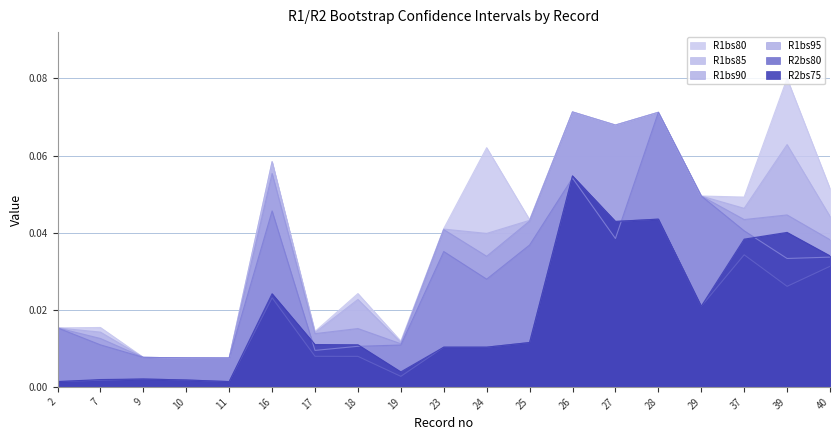

At which category is the sum across all series the highest?

26